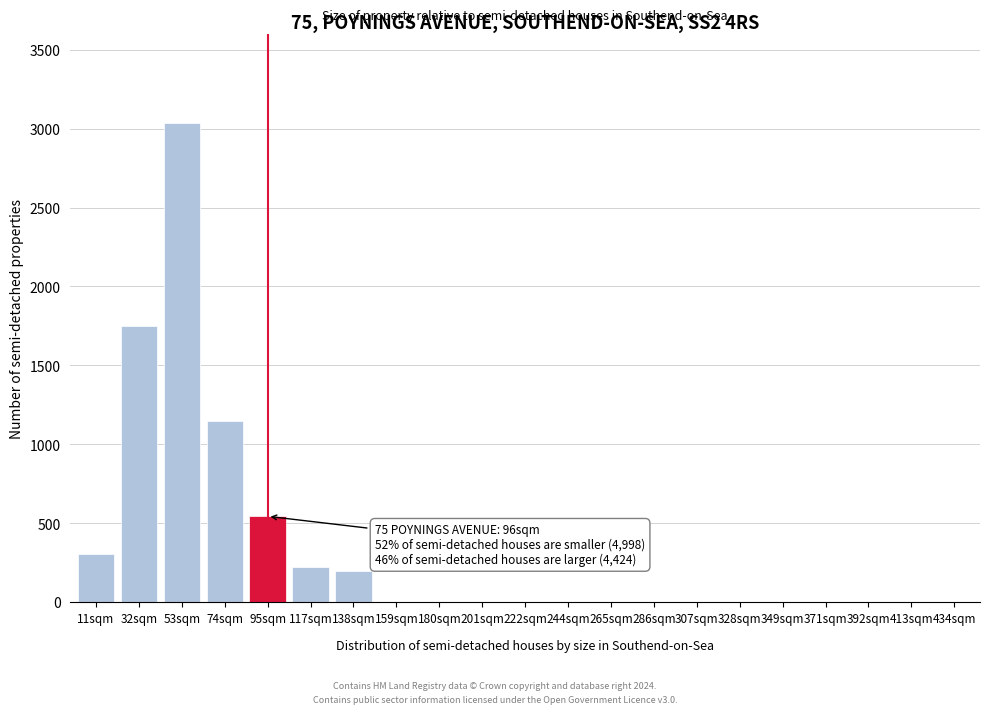

Reading left to right, what are all the values shown in this chart?

11sqm=307	32sqm=1750	53sqm=3034	74sqm=1150	95sqm=545	117sqm=225	138sqm=197	159sqm=0	180sqm=0	201sqm=0	222sqm=0	244sqm=0	265sqm=0	286sqm=0	307sqm=0	328sqm=0	349sqm=0	371sqm=0	392sqm=0	413sqm=0	434sqm=0